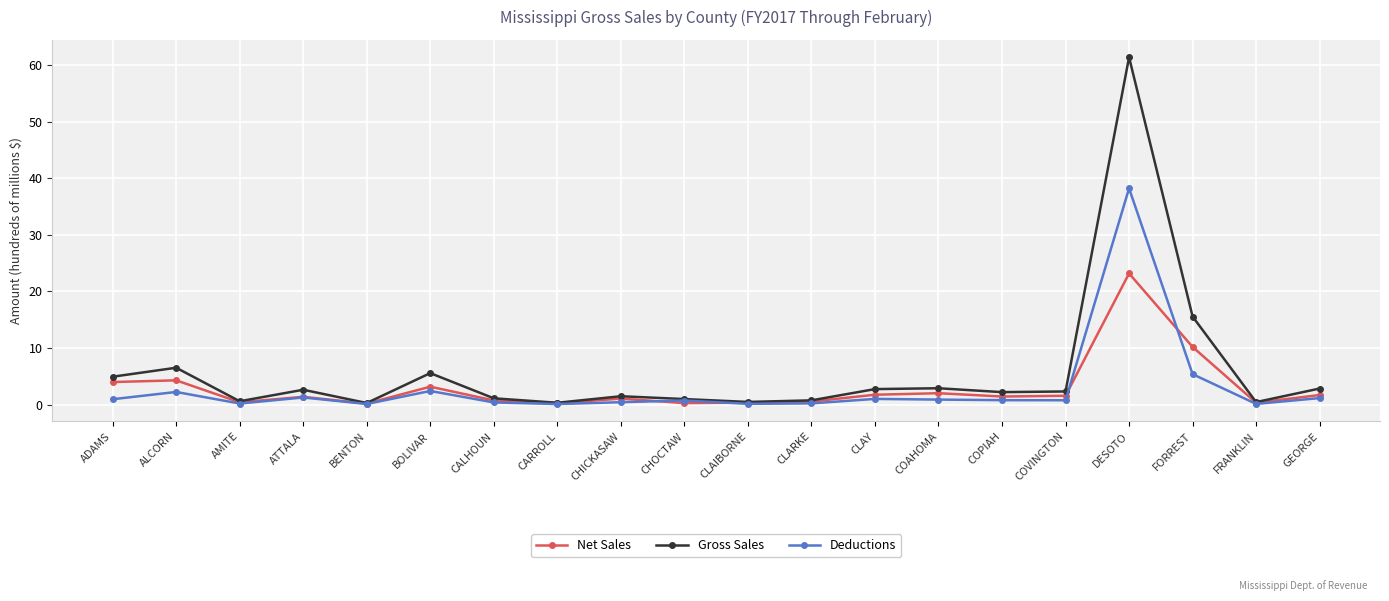

What is the label of the 11th point from the right?

CHOCTAW